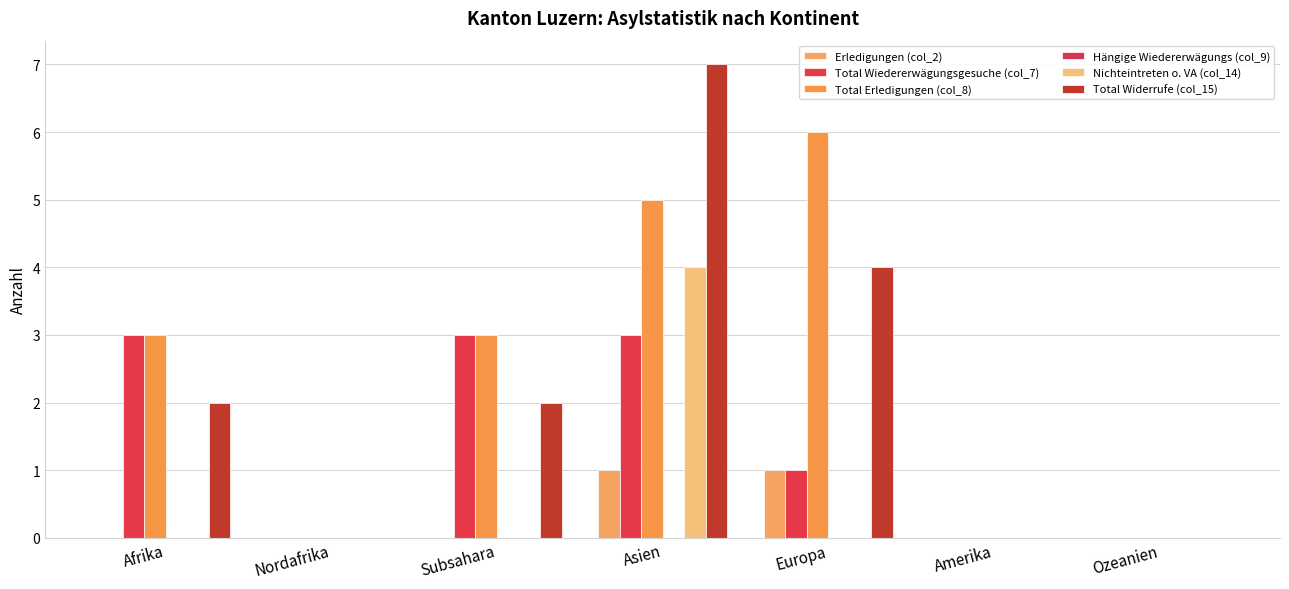

Which series has the largest range (max minus min)?

Total Widerrufe (col_15)